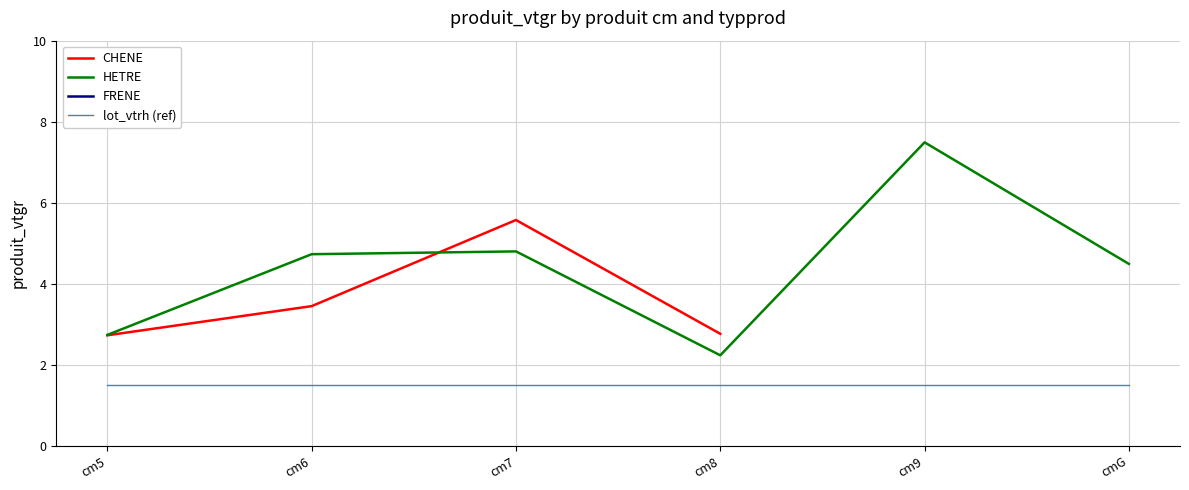

Is it true that HETRE equals 1.9 at cm6?

False